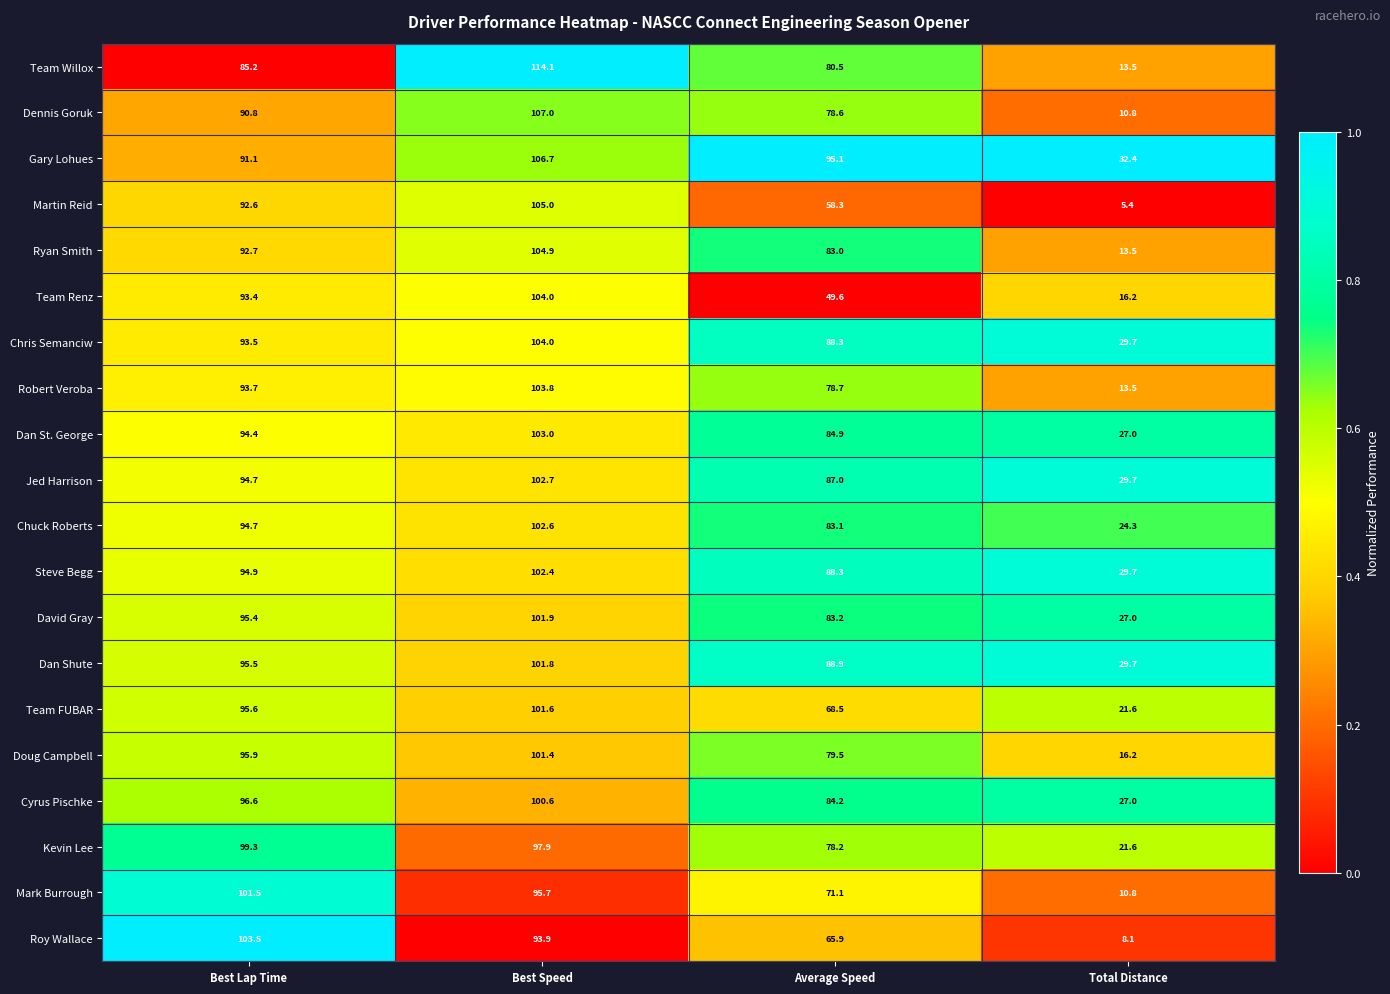

What is the difference between the second highest and second lowest values in the Dan St. George series?

9.5